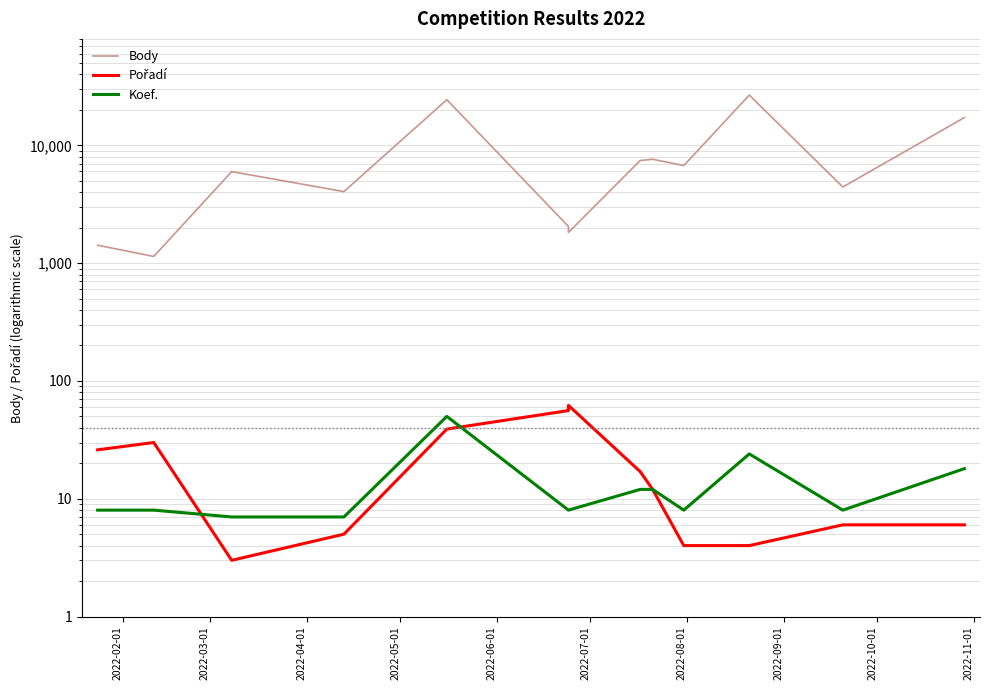

Reading right to left, transcribe all the data shown in this chart.

Body: 17214	4426	26681	6731	7615	7425	1821	2047	24383	4047	5980	1139	1419
Pořadí: 6	6	4	4	12	17	62	56	39	5	3	30	26
Koef.: 18	8	24	8	12	12	8	8	50	7	7	8	8